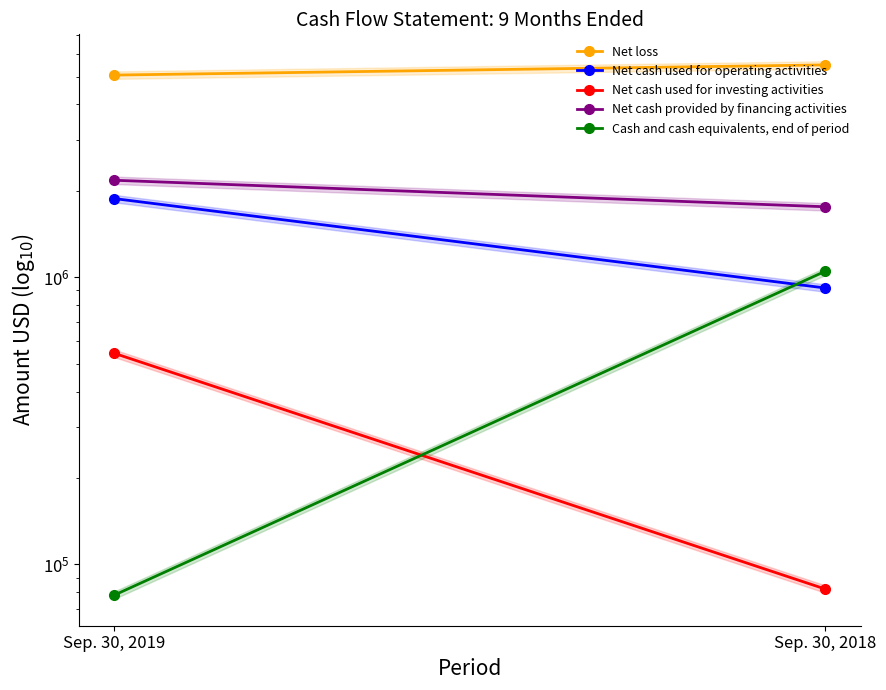

What is the average value of the Net cash used for investing activities series?

312726